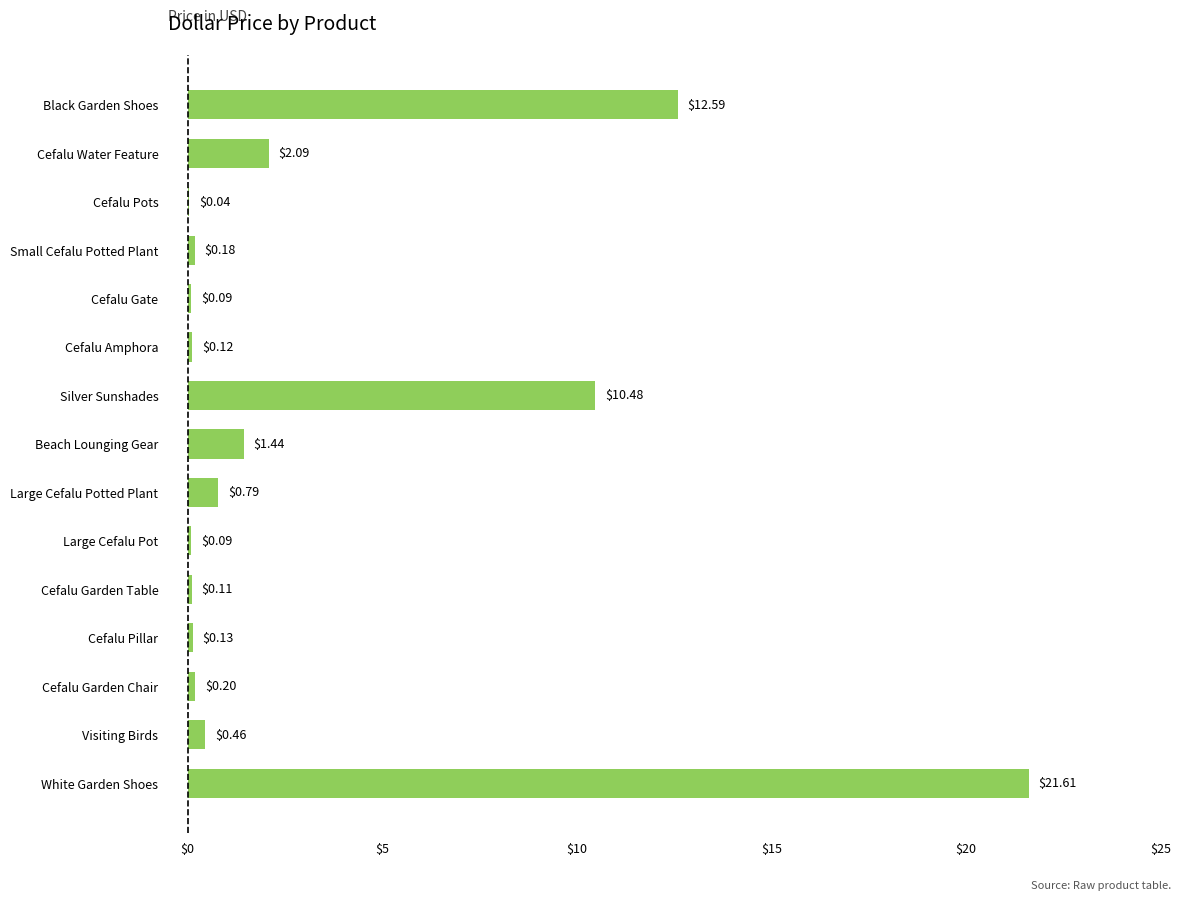

Which has a higher value, Cefalu Garden Table or Beach Lounging Gear?

Beach Lounging Gear